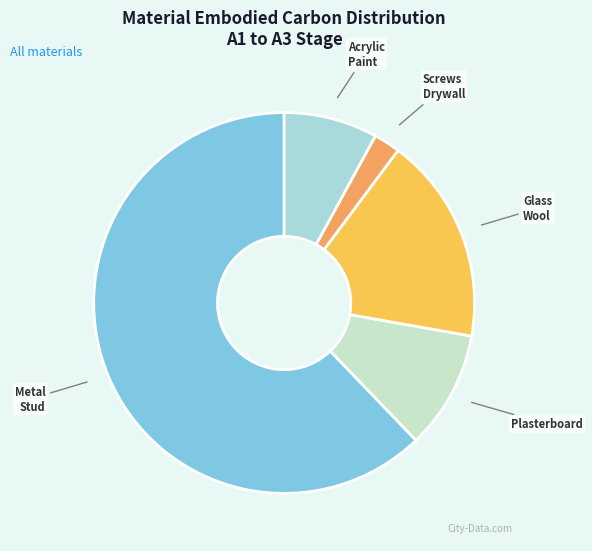

How many slices are in this pie chart?

5